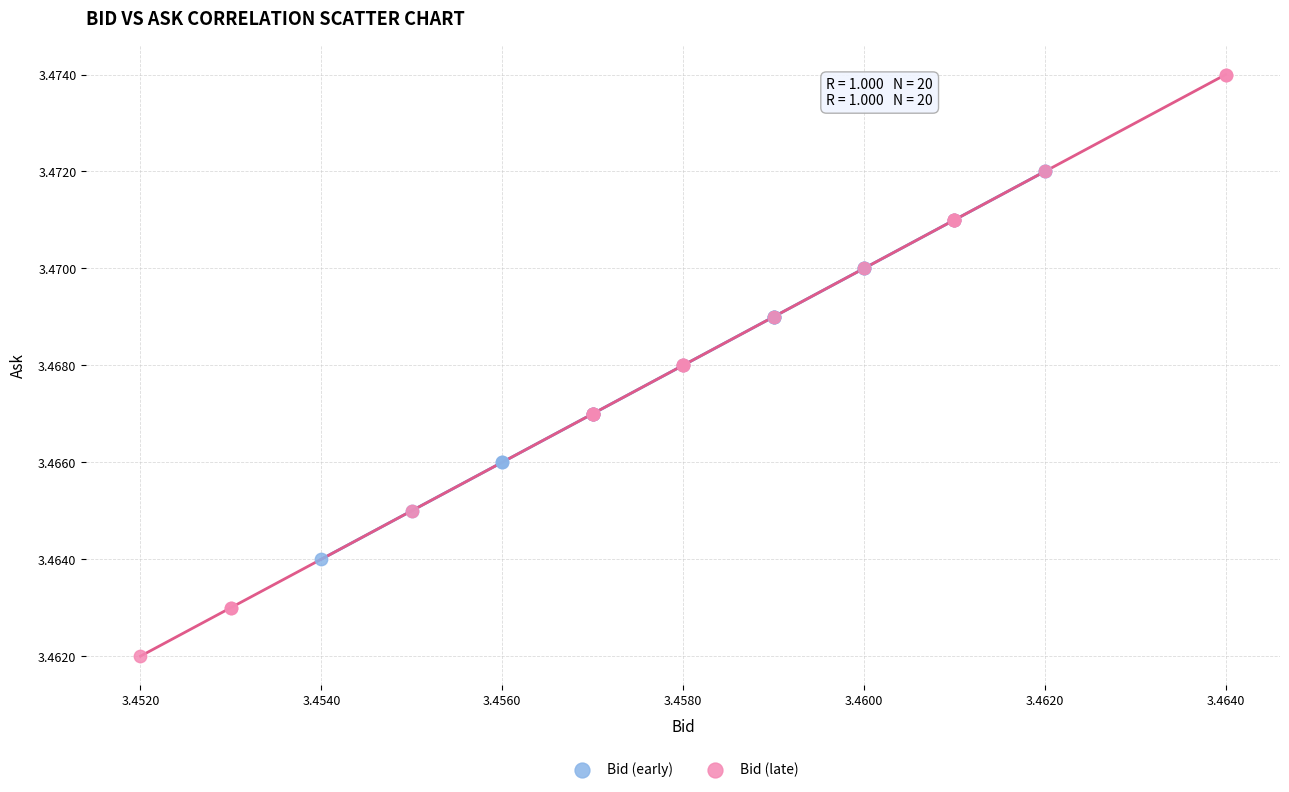

Which series reaches the minimum Y coordinate?

Bid (late)